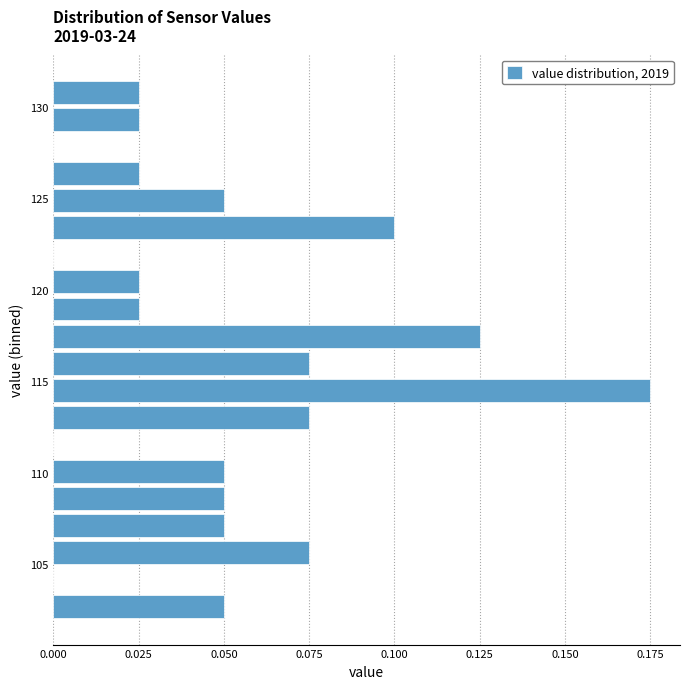

Around what value on the y-axis is the longest bar? Give the approximate position of its centre, as read against the axis.

114.5